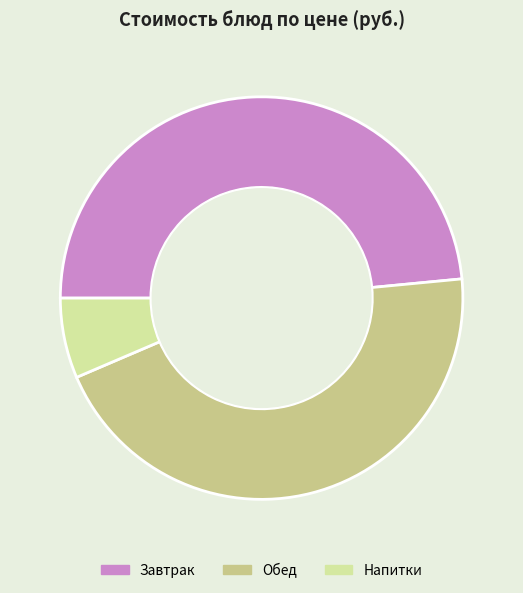

Is there any slice that represents more than half of the pie?

No